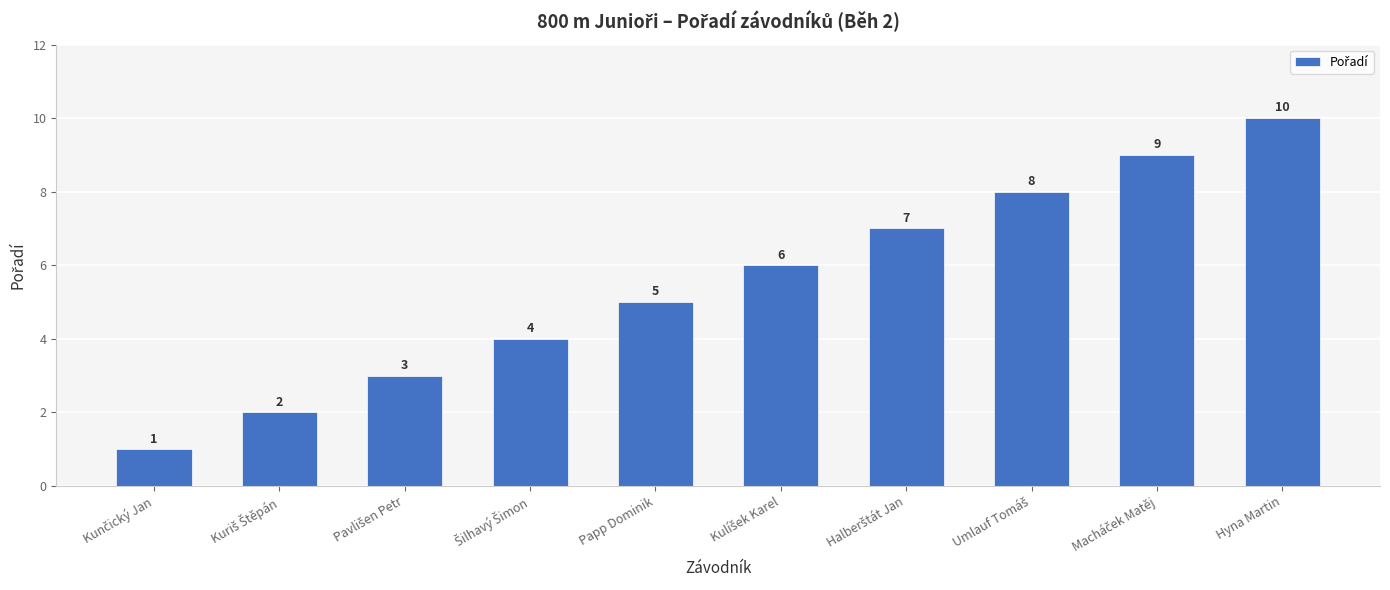

What value does the data have at Papp Dominik?

5